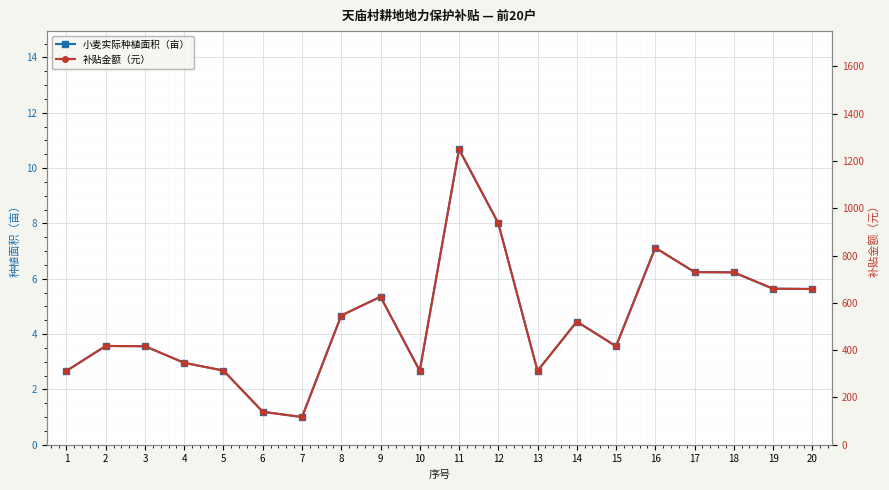

Is the value of 小麦实际种植面积（亩） at 14 greater than the value of 补贴金额（元） at 15?

No